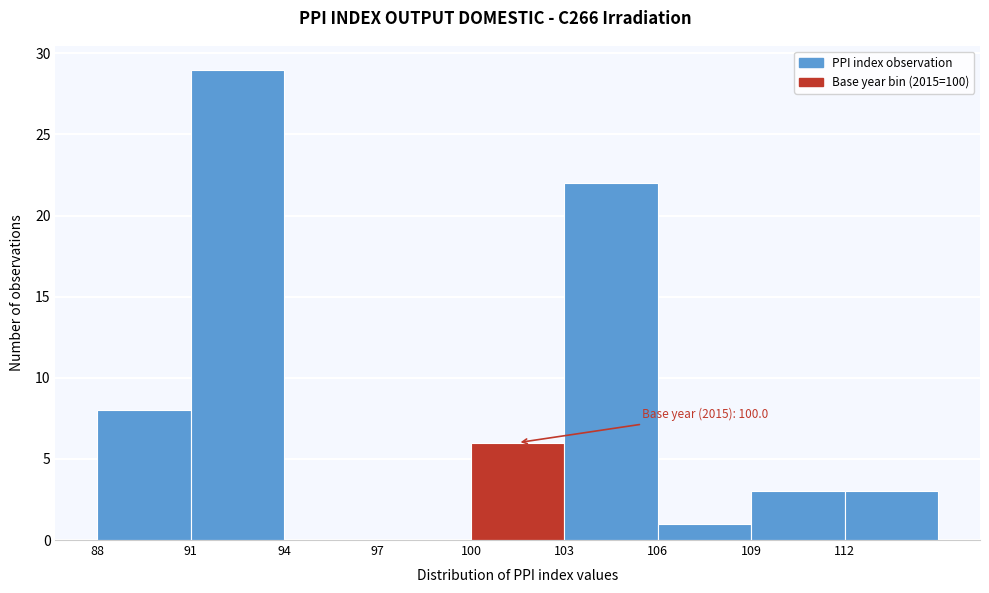

Which range on the x-axis has the tallest bar?

91 to 94